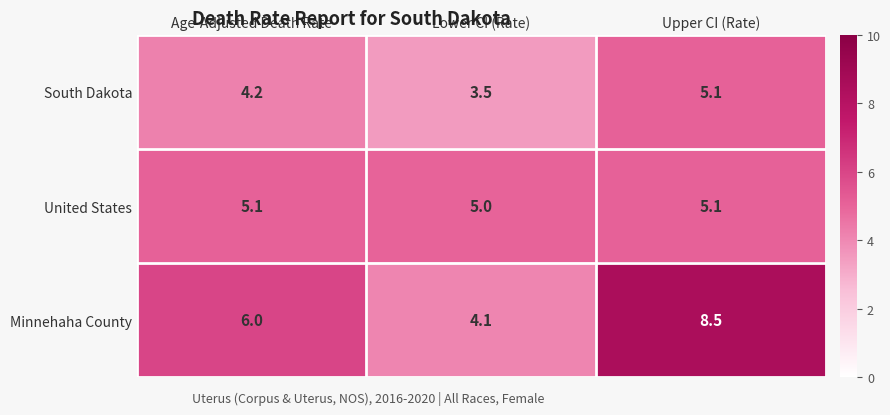

What is the spread (max minus min) of values at Upper CI (Rate)?

3.4